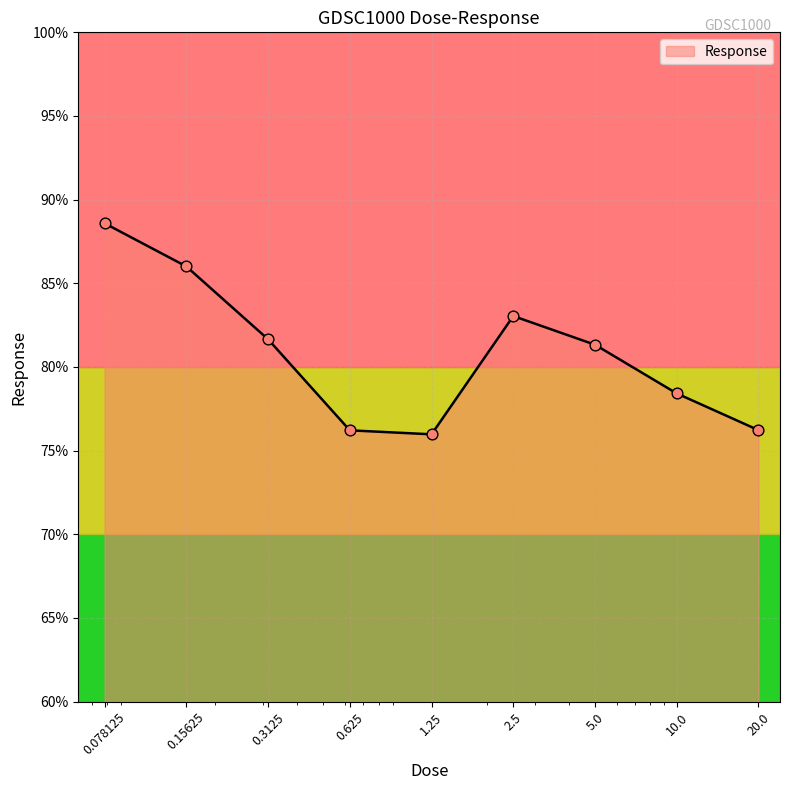

What is the greatest value displayed?

88.6